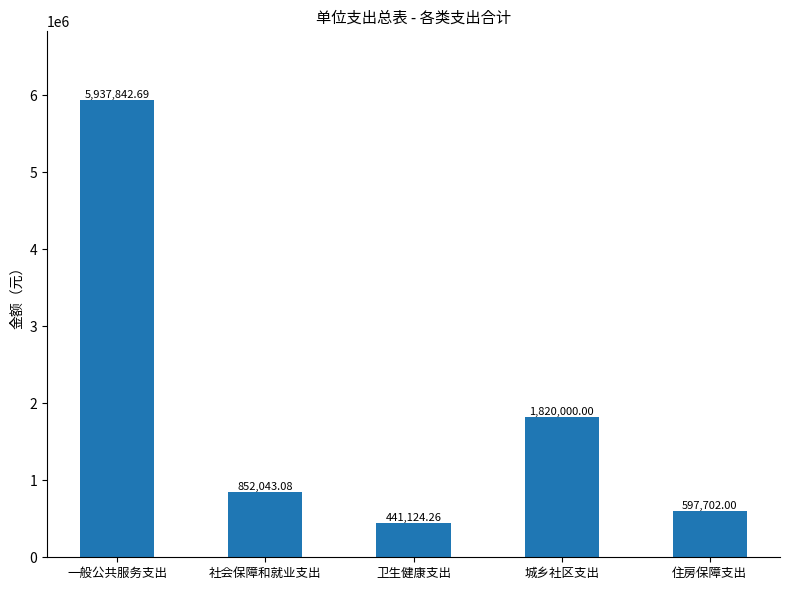

At which category does the chart reach its minimum across all series?

卫生健康支出